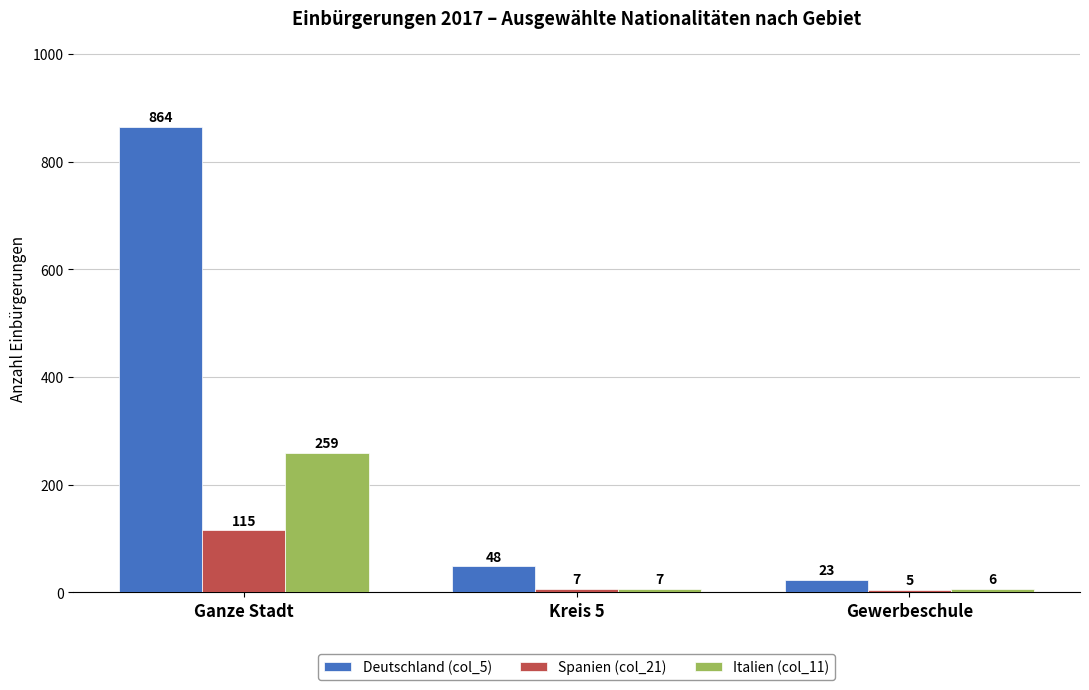

Is it true that Italien (col_11) equals 6 at Gewerbeschule?

True